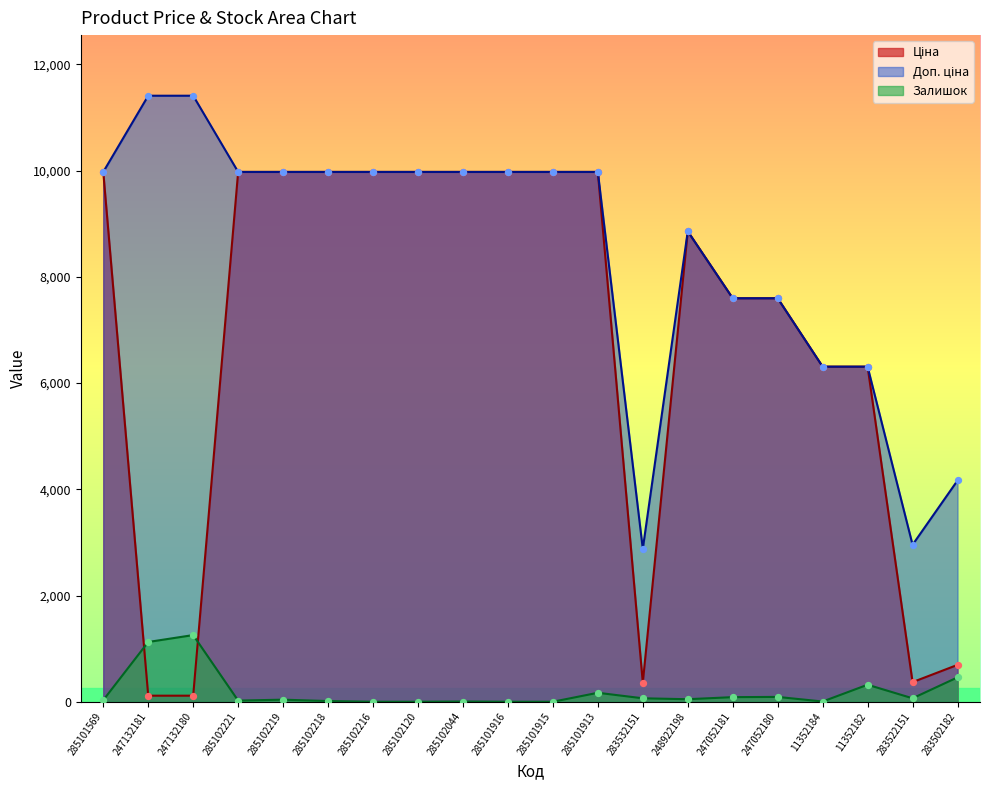

Which series has the largest total across all categories?

Доп. ціна